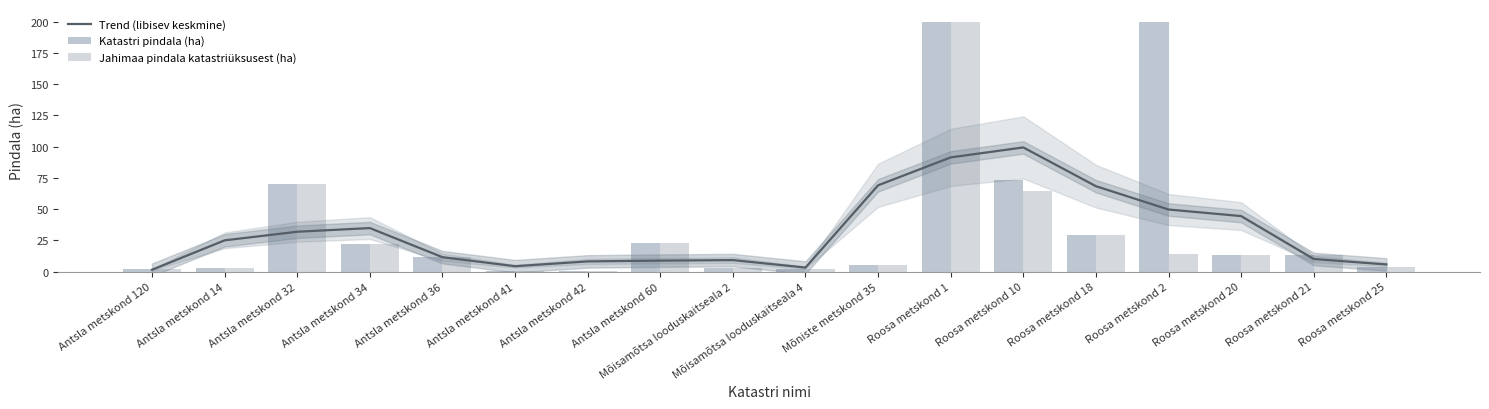

Rank the series by their average value, from lowest to highest.

Jahimaa pindala katastriüksusest (ha), Trend (libisev keskmine), Katastri pindala (ha)